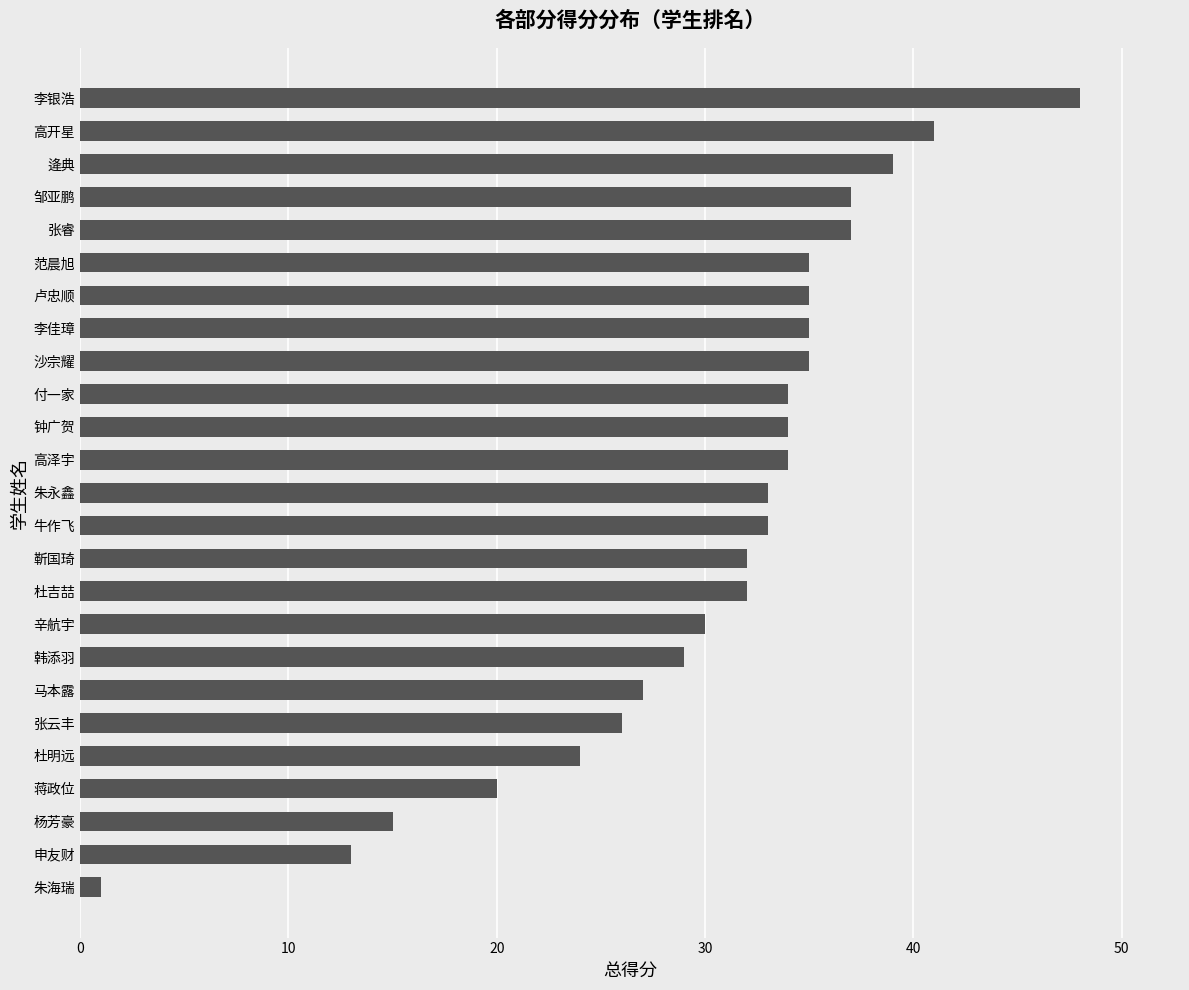

What is the approximate value at 靳国琦, to the nearest 10?

30